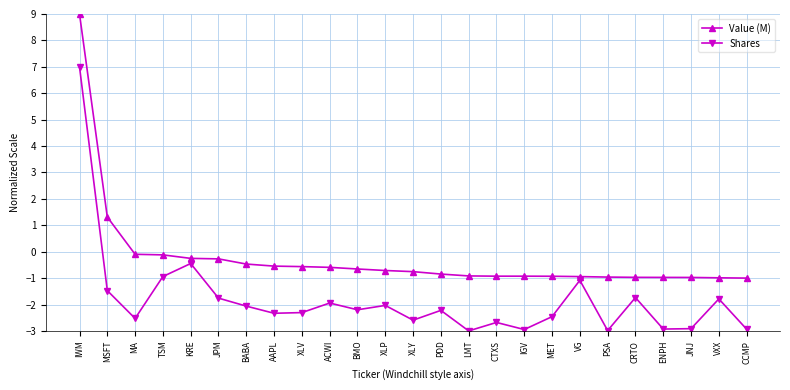

What is the difference between the highest and lowest values at VXX?

0.8